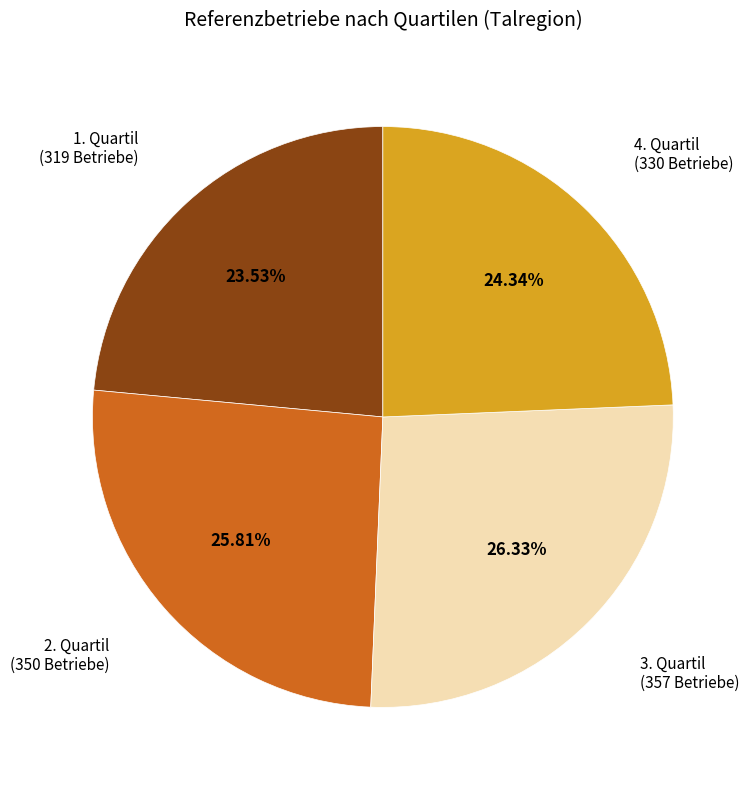

Is there a majority slice in this chart?

No